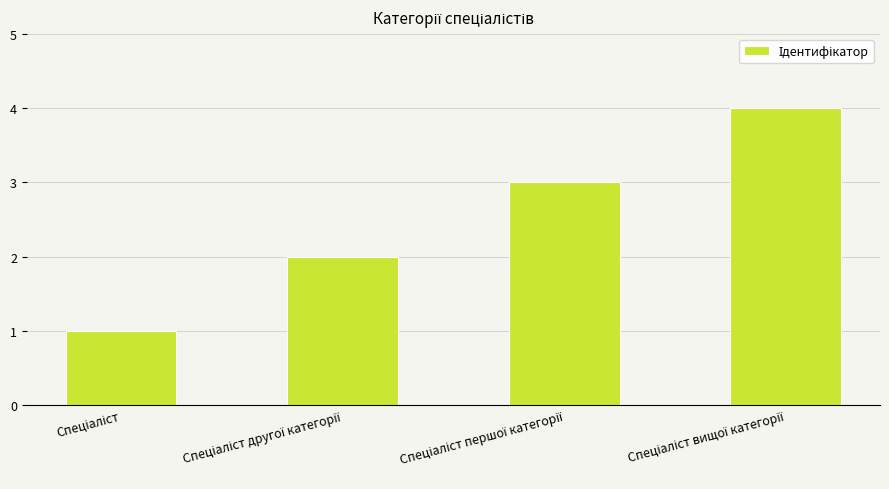

What is the difference between the maximum and minimum values?

3